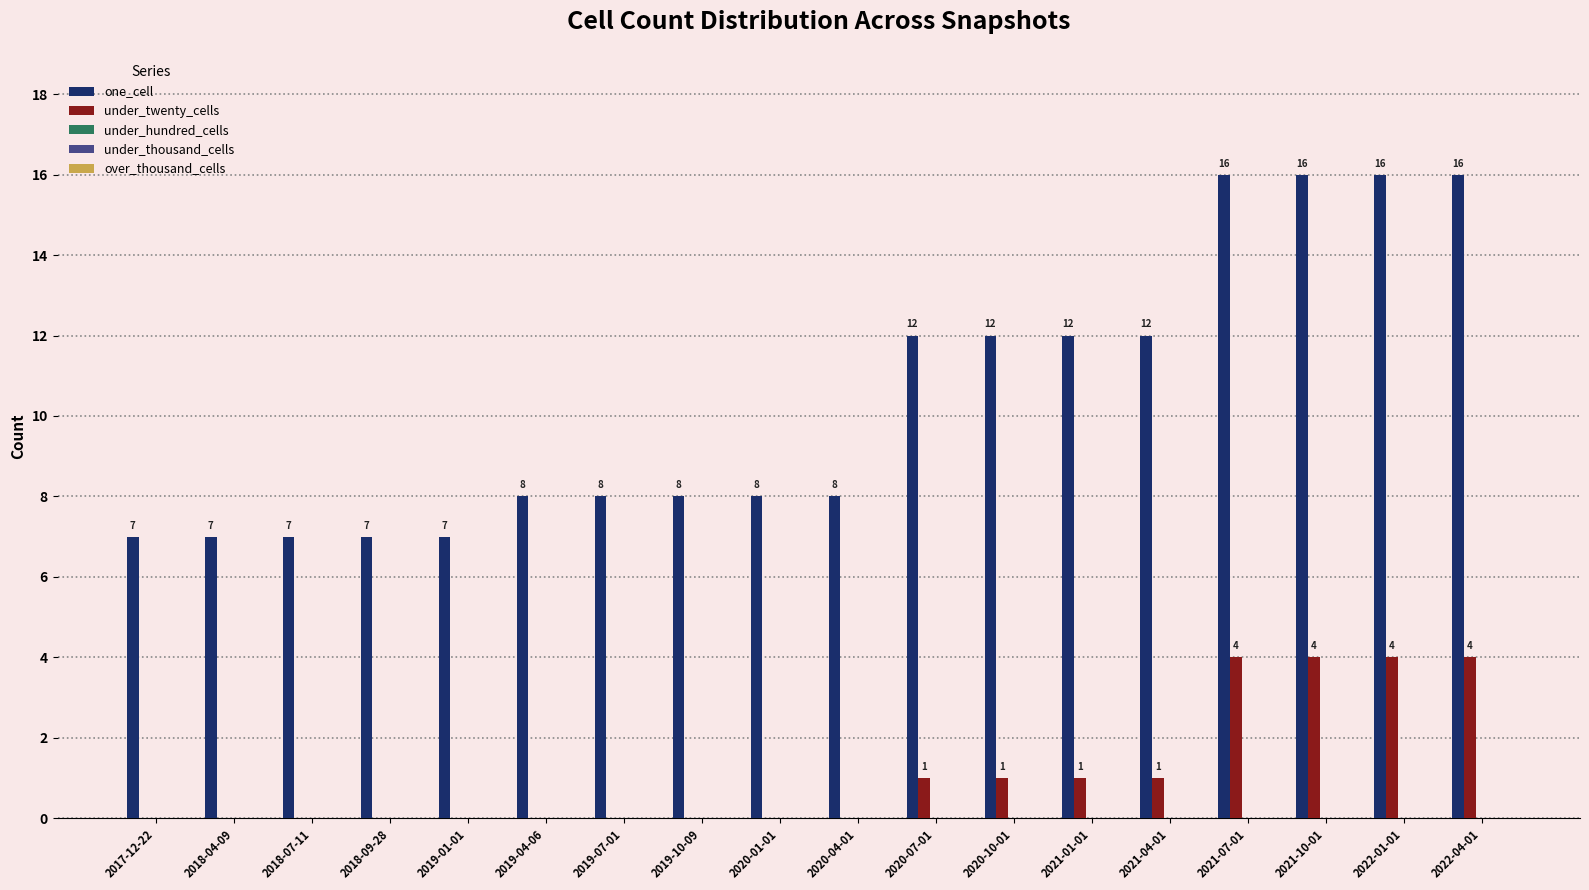

The one_cell series shows 4 at 2019-10-09. True or false?

False